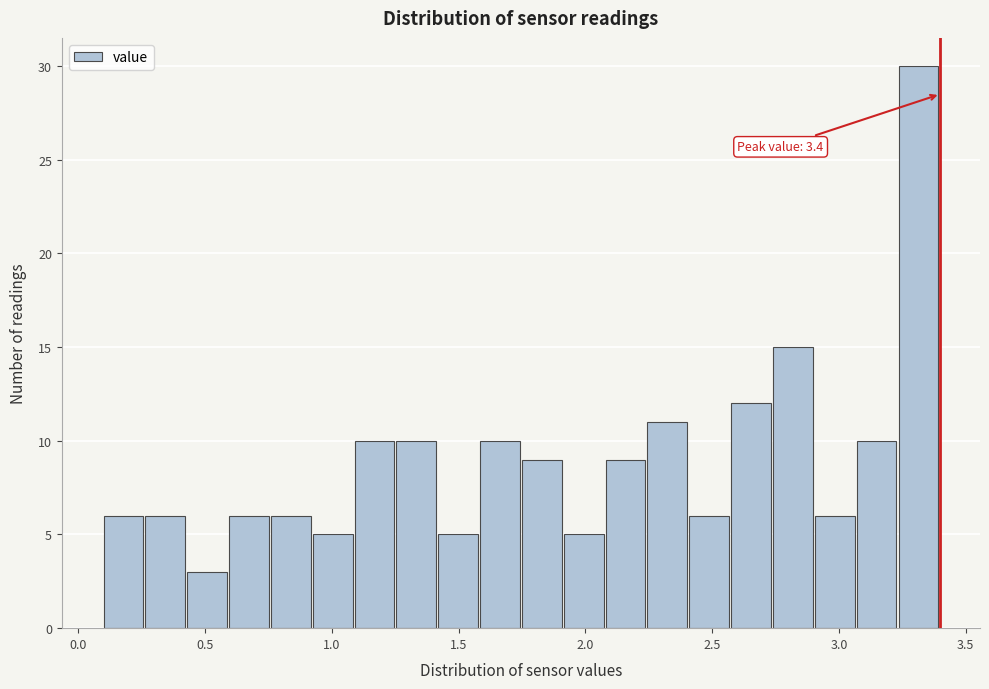

Read against the x-axis, roughly where is the centre of the tallest bar?

3.30